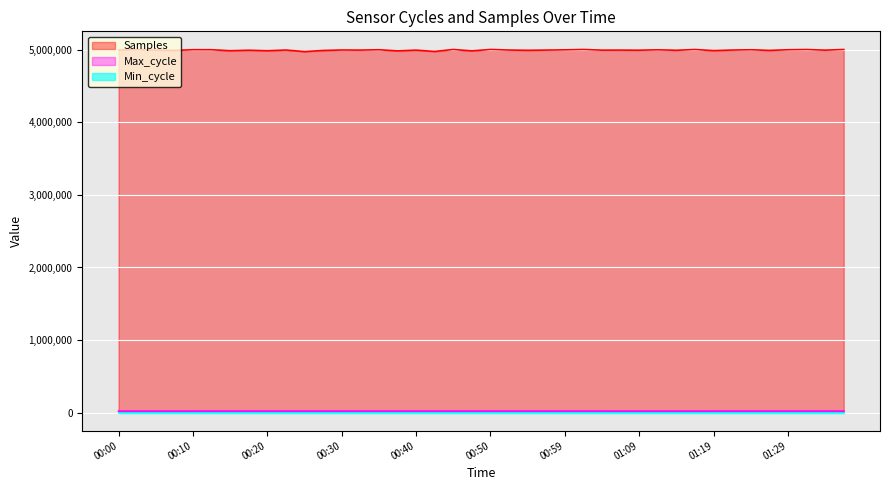

True or false: Samples has a value of 5005637 at 01:17.

True